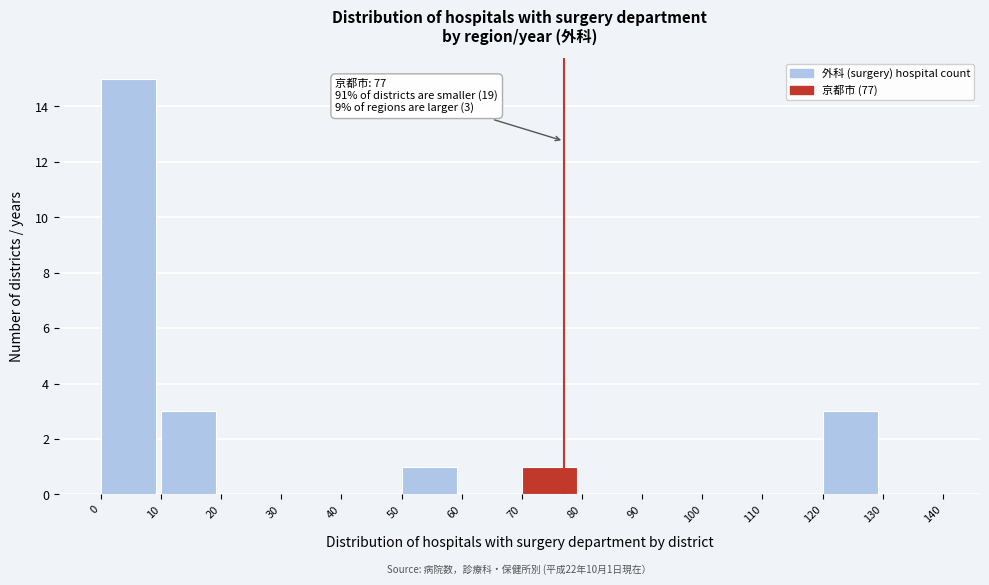

Which range on the x-axis has the tallest bar?

0 to 10